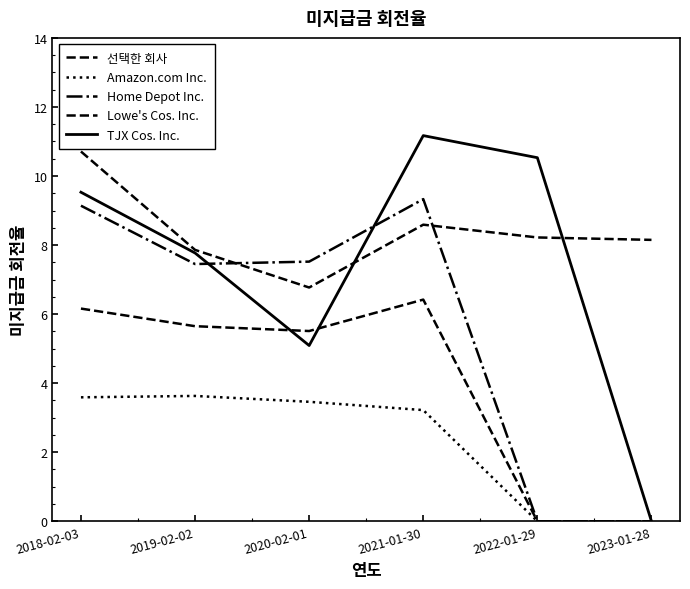

Reading right to left, extract all data points from this chart.

선택한 회사: 8.2	8.2	8.6	6.8	7.9	10.7
Amazon.com Inc.: 0.0	0.0	3.2	3.5	3.6	3.6
Home Depot Inc.: 0.0	0.0	9.3	7.5	7.5	9.1
Lowe's Cos. Inc.: 0.0	0.0	6.4	5.5	5.7	6.2
TJX Cos. Inc.: 0.0	10.5	11.2	5.1	7.8	9.5